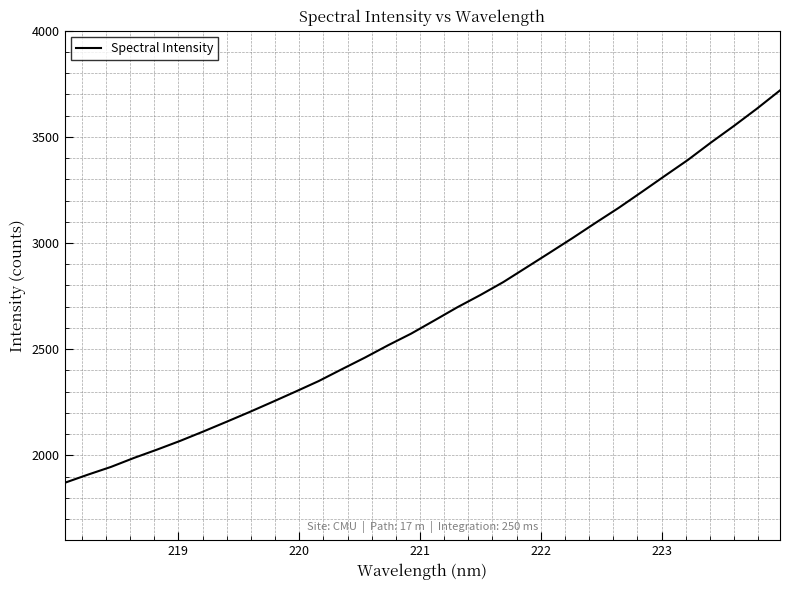

What is the minimum value shown in the chart?

1870.5